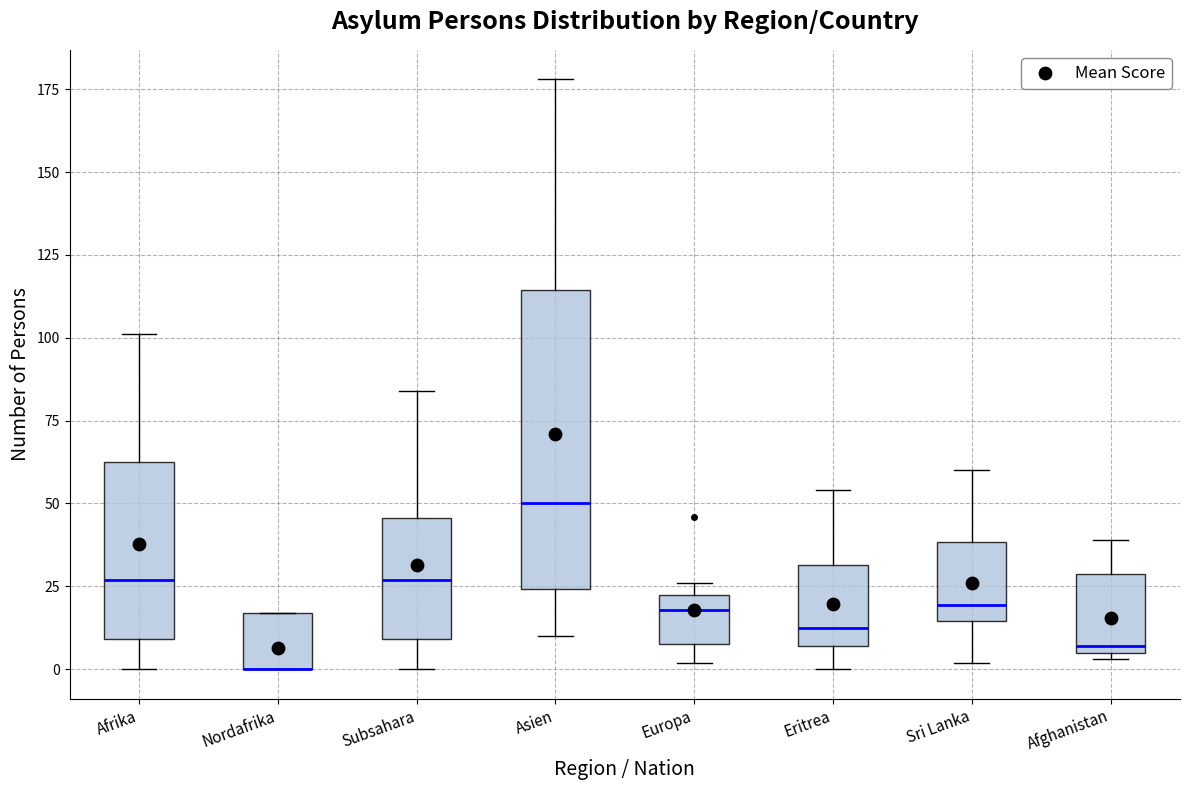

Where is the lower edge of the box for Asien on the y-axis? The values are not printed on the chart, so give them approximately, as read against the axis.

25